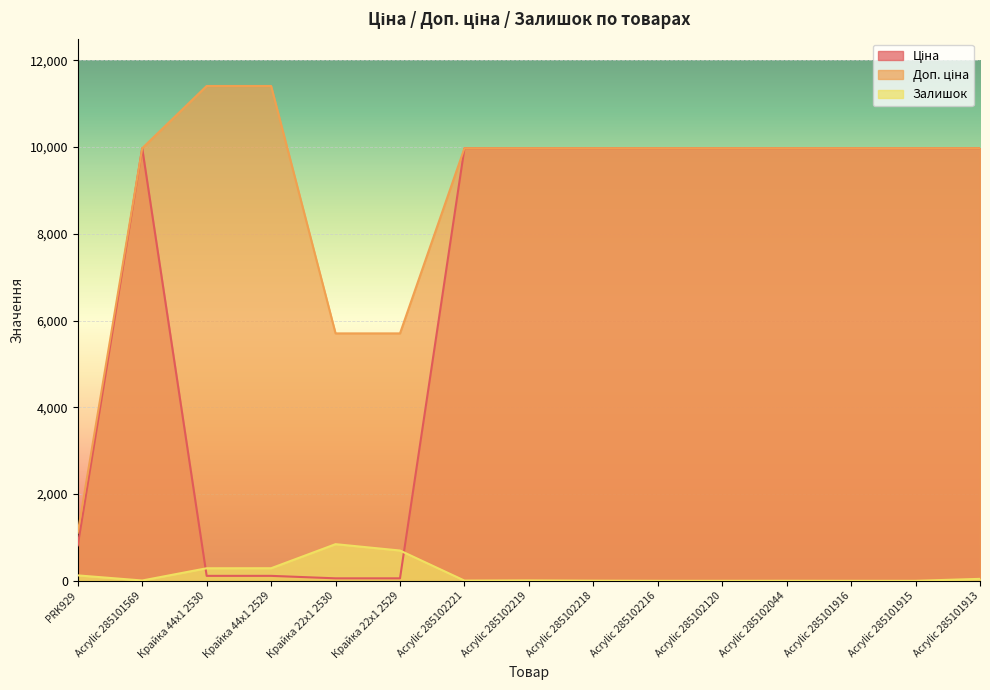

Reading left to right, extract all data points from this chart.

Ціна: 818.5	9975.0	114.1	114.1	57.0	57.0	9975.0	9975.0	9975.0	9975.0	9975.0	9975.0	9975.0	9975.0	9975.0
Доп. ціна: 1109.2	9975.0	11410.0	11410.0	5705.0	5705.0	9975.0	9975.0	9975.0	9975.0	9975.0	9975.0	9975.0	9975.0	9975.0
Залишок: 125.0	7.0	289.0	290.0	845.0	698.0	5.0	9.0	3.0	0.0	0.0	1.0	0.0	0.0	45.0